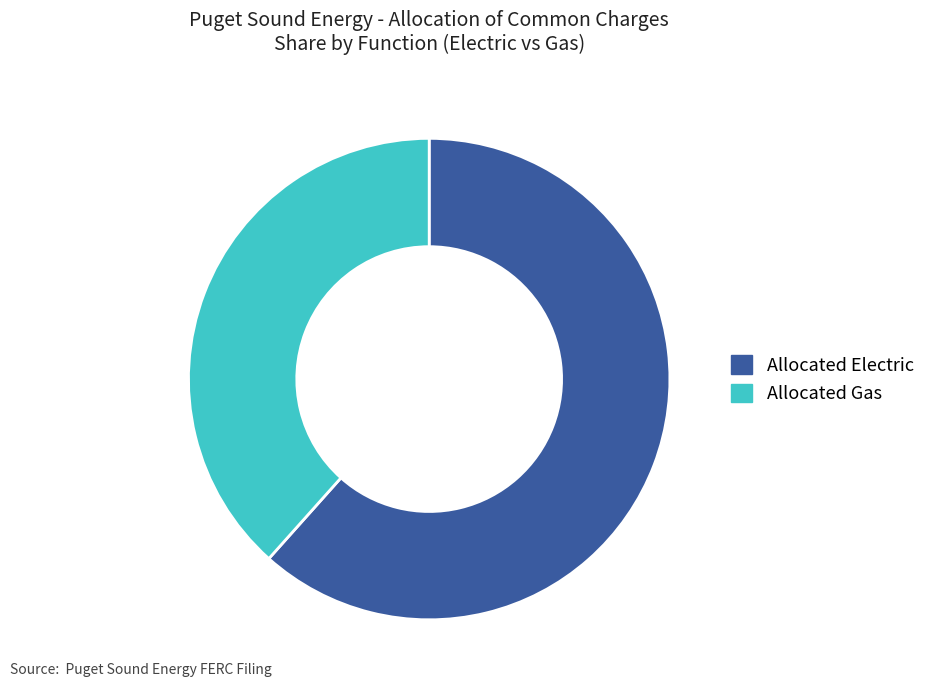

Rank the categories by value from highest to lowest.

Allocated Electric, Allocated Gas